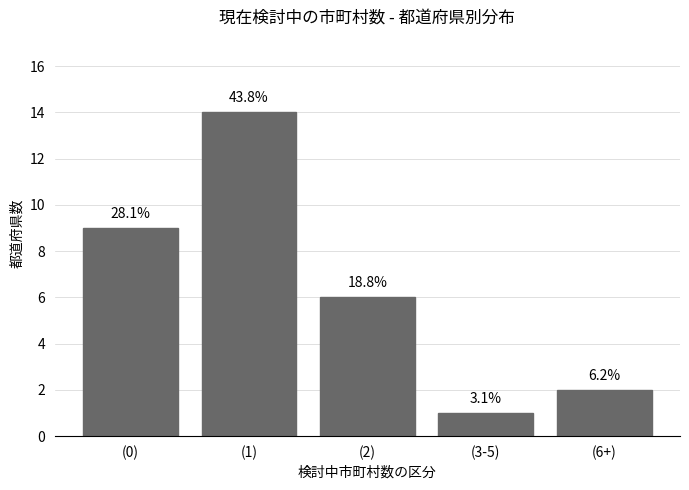

What is the sum of the values at (1) and (6+)?

16